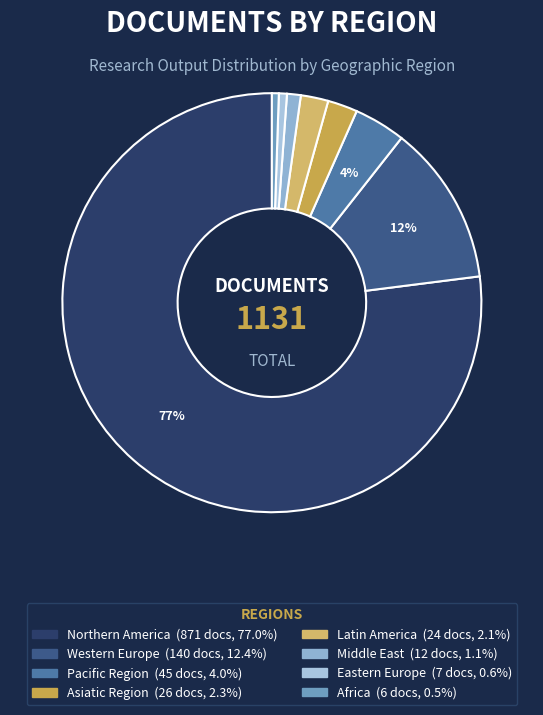

Which category accounts for the majority?

Northern America